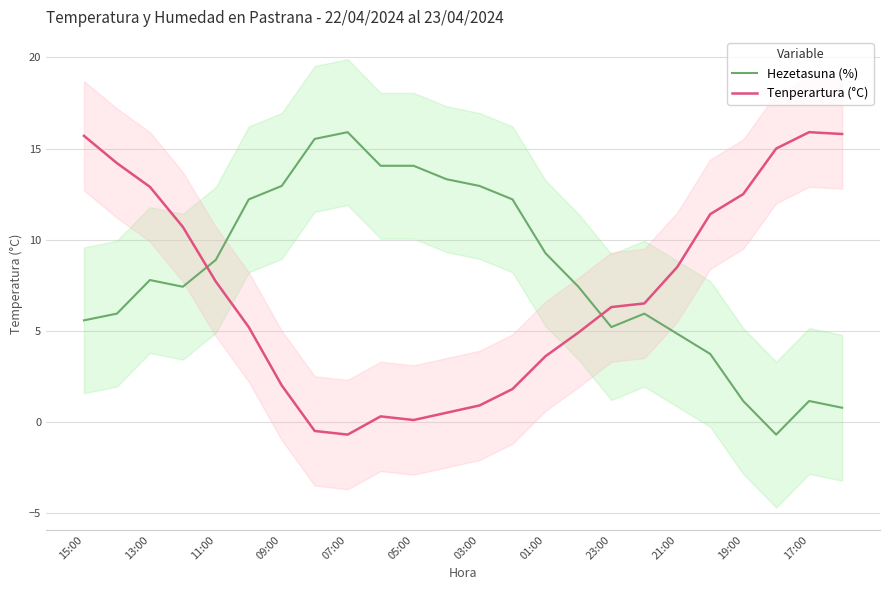

What is the minimum value shown in the chart?

-0.7